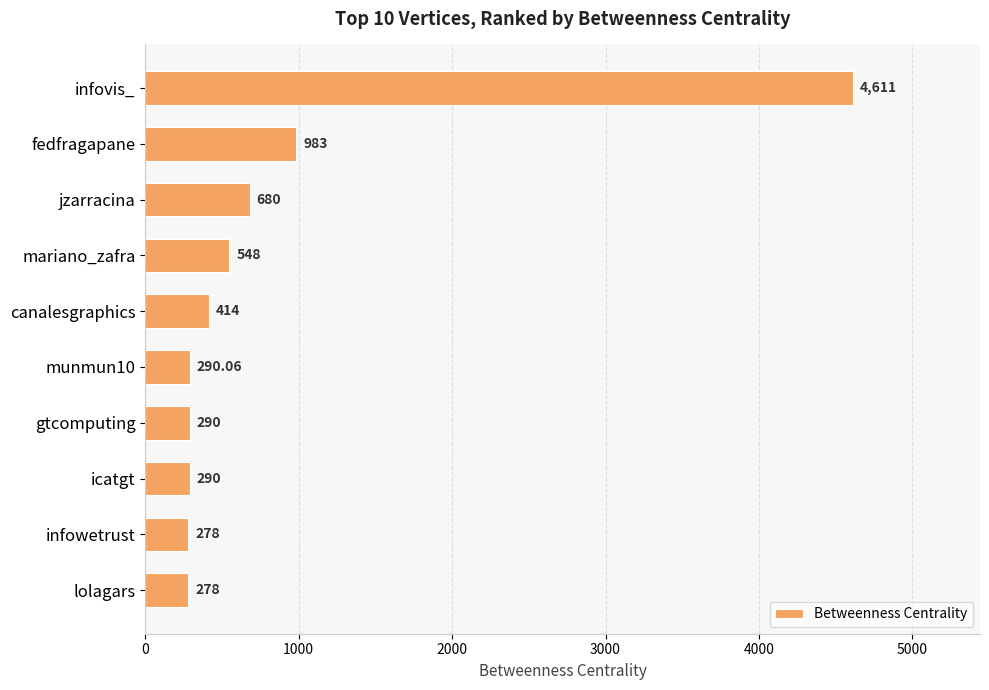

What is the label of the 3rd bar from the bottom?

icatgt